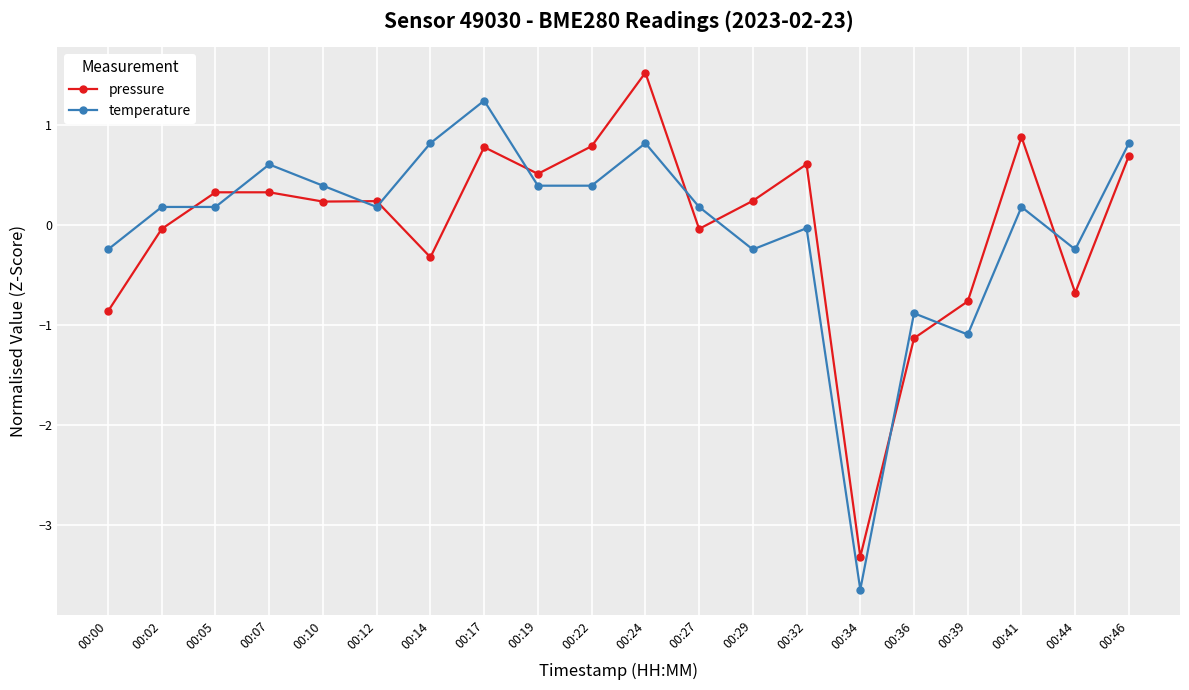

Which series has the widest spread of values?

temperature